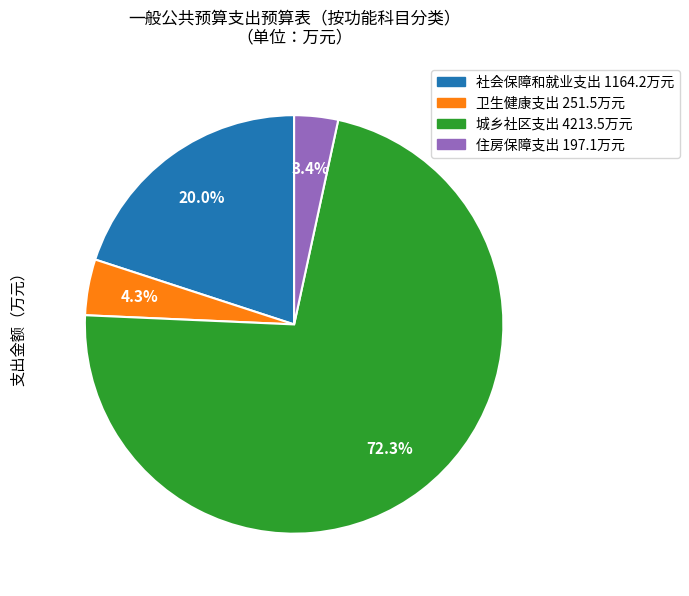

How many segments does this pie chart have?

4